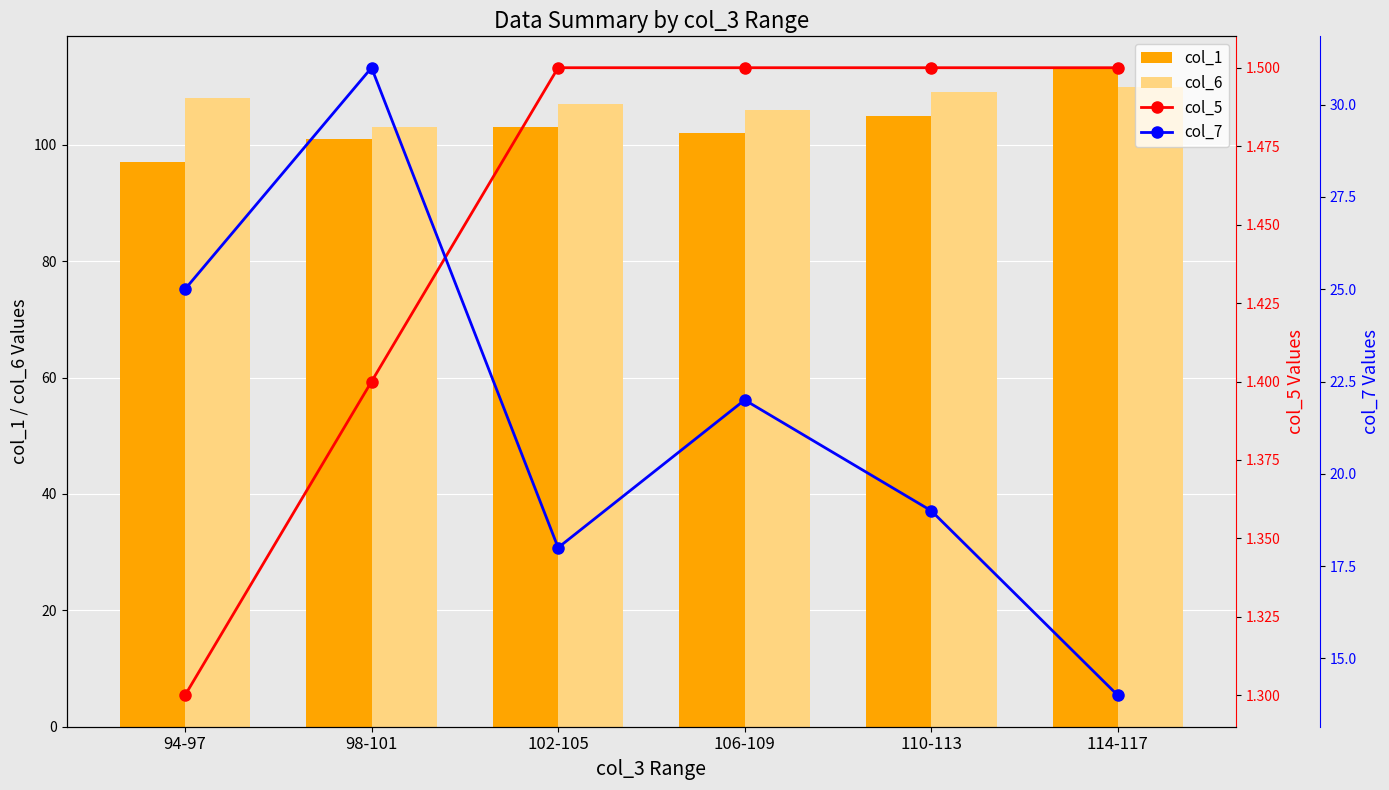

List the labels in order of col_1 value, largest first.

114-117, 110-113, 102-105, 106-109, 98-101, 94-97